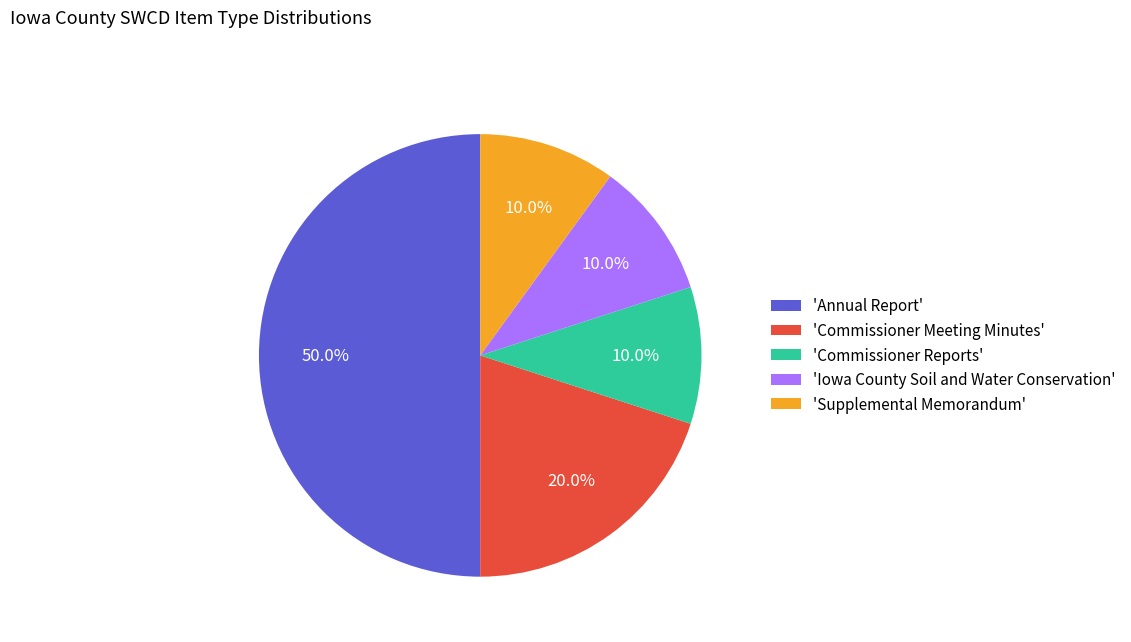

Do 'Commissioner Reports' and 'Annual Report' together represent more than half of the pie?

Yes